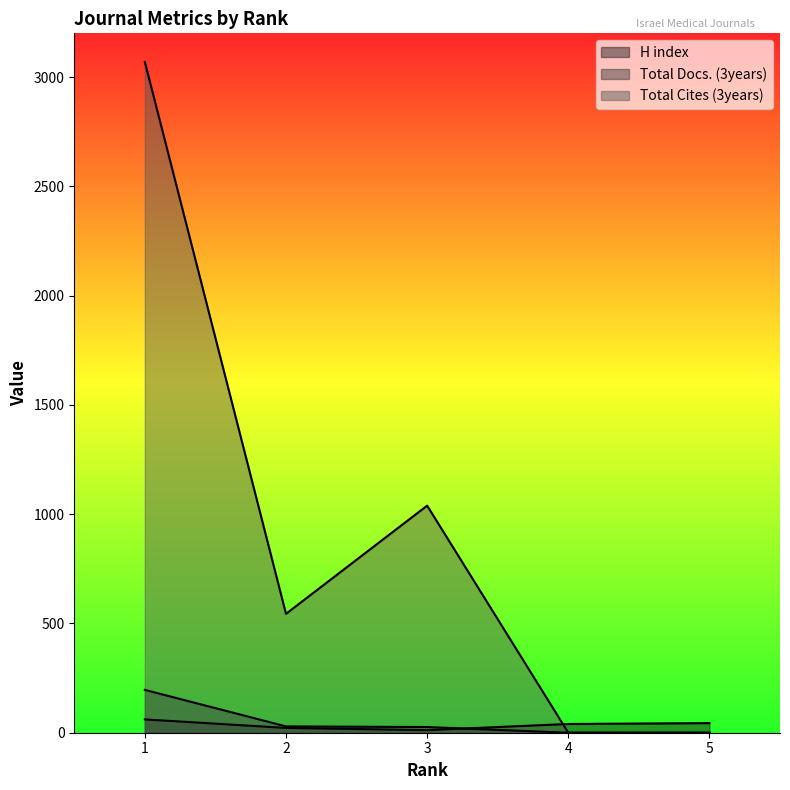

True or false: Total Cites (3years) has a value of 275 at 2.

False